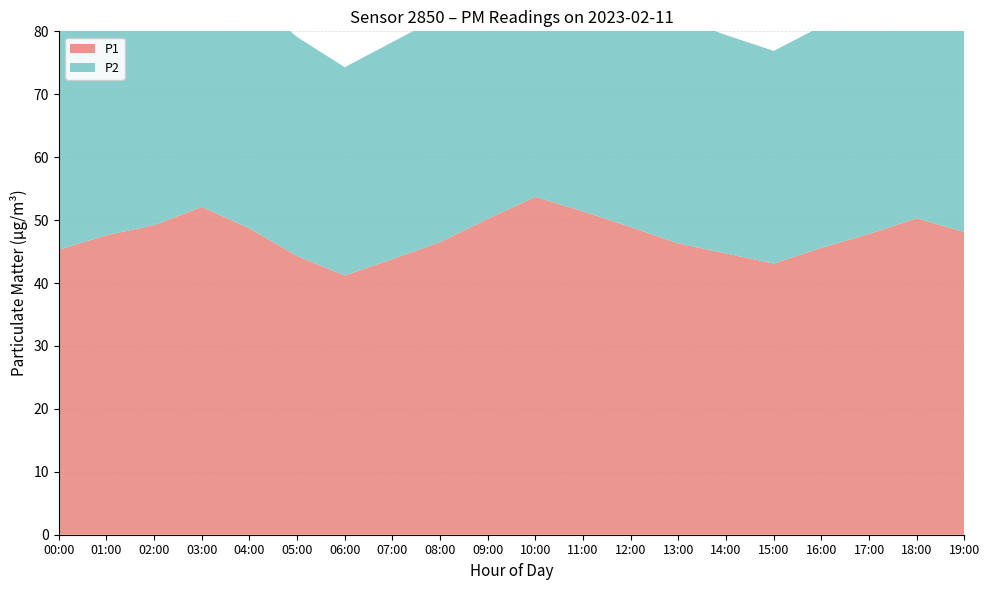

Reading right to left, what are all the values shown in this chart?

P1: 48.1	50.3	47.8	45.6	43.1	44.7	46.3	48.9	51.4	53.7	50.2	46.5	43.8	41.2	44.3	48.7	52.1	49.2	47.6	45.3
P2: 36.8	38.0	36.7	35.2	33.8	34.7	35.9	37.0	38.2	39.1	37.3	35.8	34.5	33.1	34.8	36.9	38.5	37.2	36.4	35.1